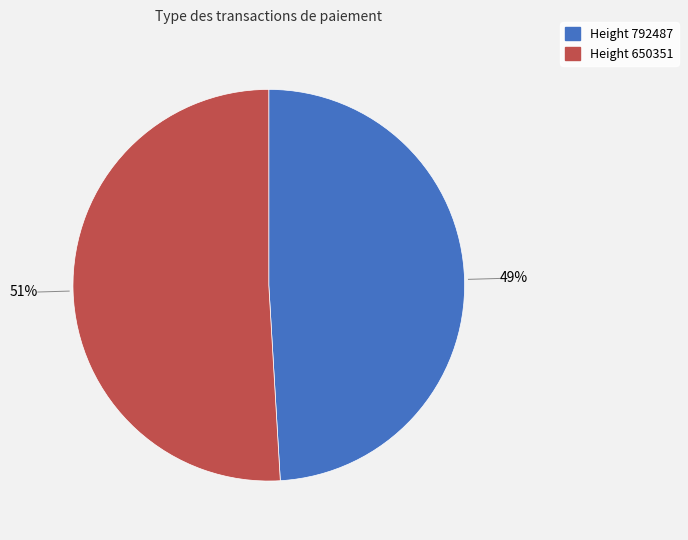

Is there a majority slice in this chart?

Yes